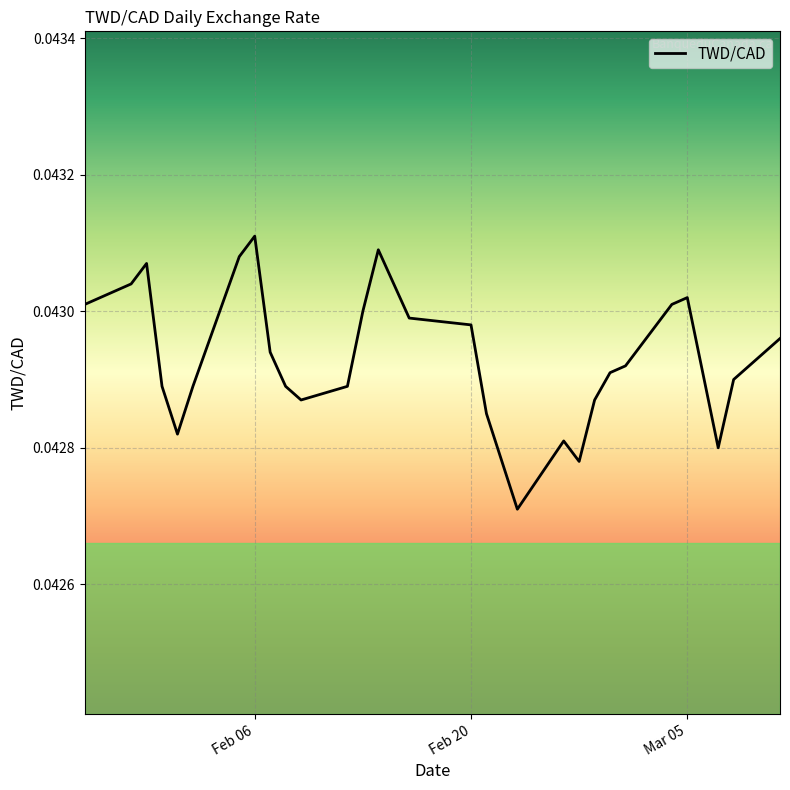

How many lines are shown in the chart?

1